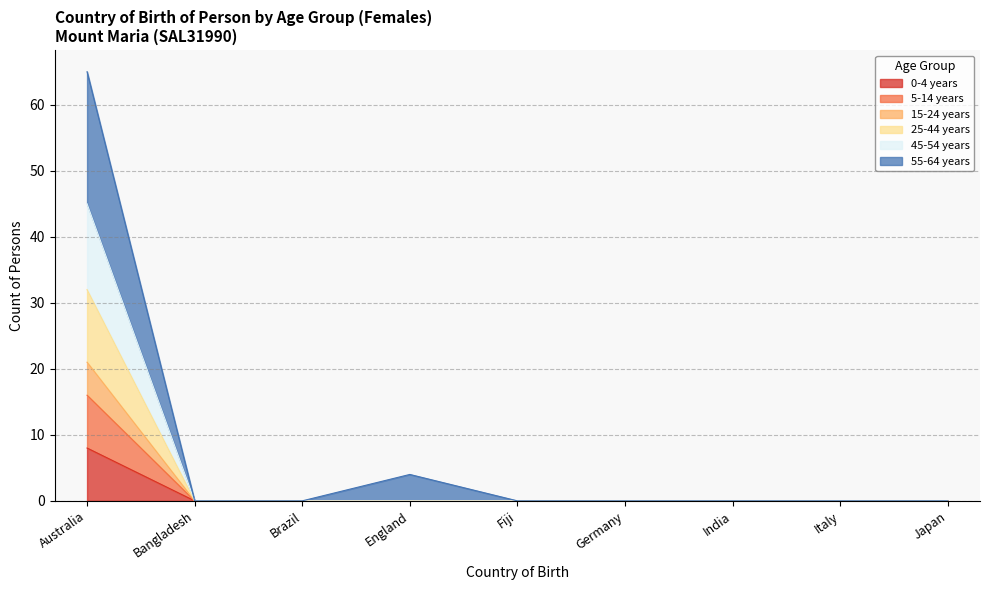

What is the label of the 5th point from the left?

Fiji